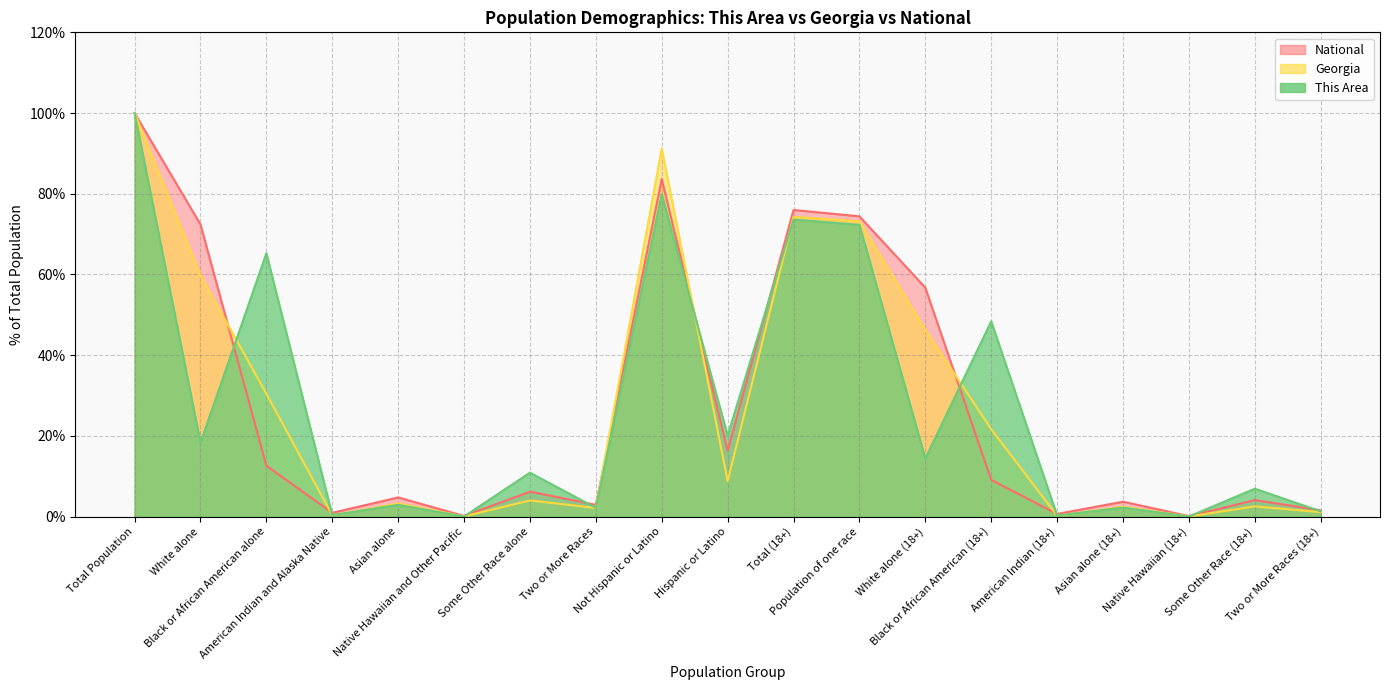

The Georgia series shows 0.0 at Native Hawaiian and Other Pacific. True or false?

False